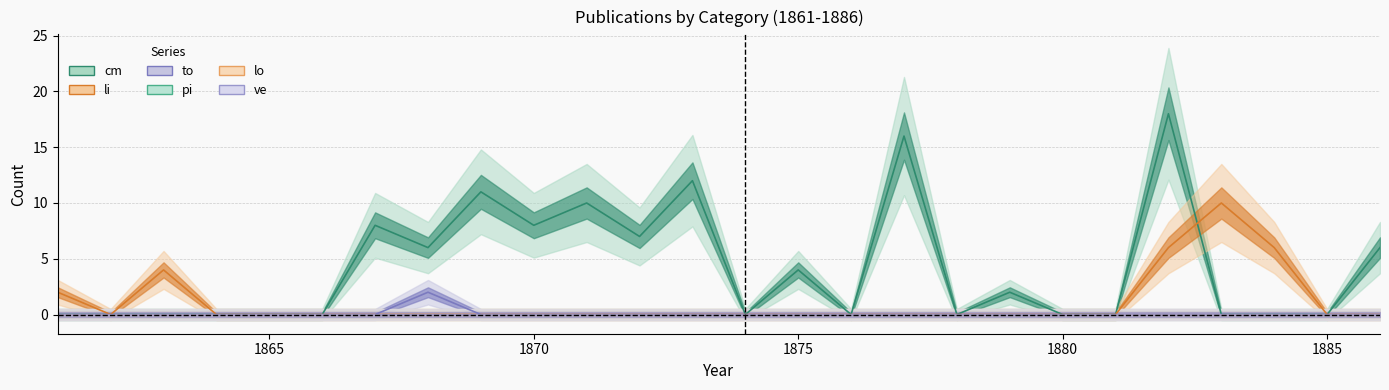

Which category has the lowest value in the li series?

1862